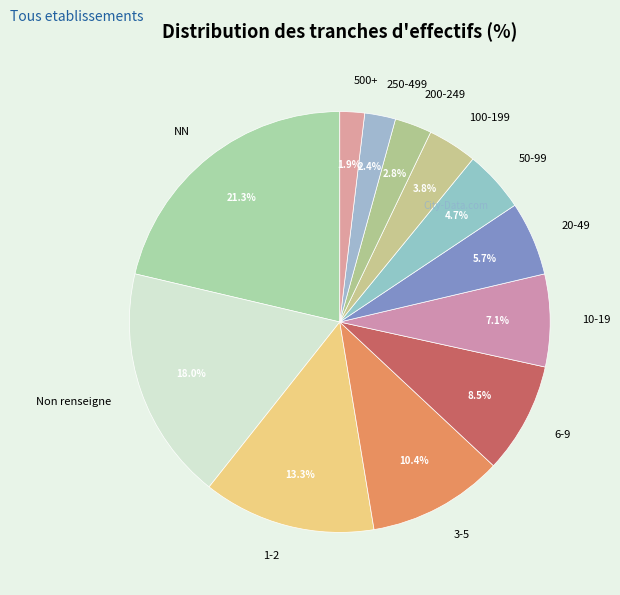

Is 100-199 the majority of the pie?

No